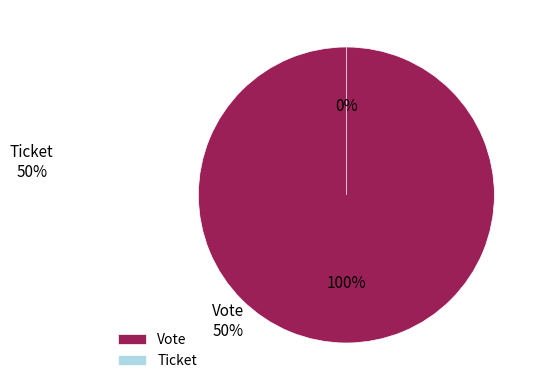

Rank the categories by value from lowest to highest.

Ticket, Vote